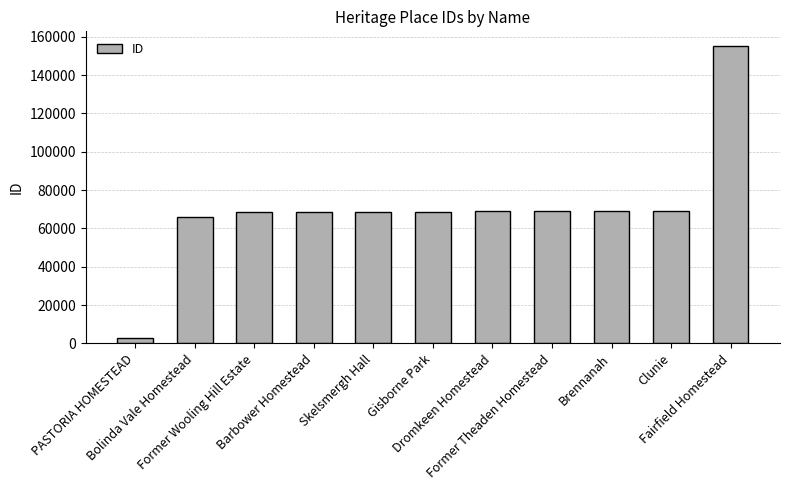

What is the difference between the maximum and second lowest values?

89163